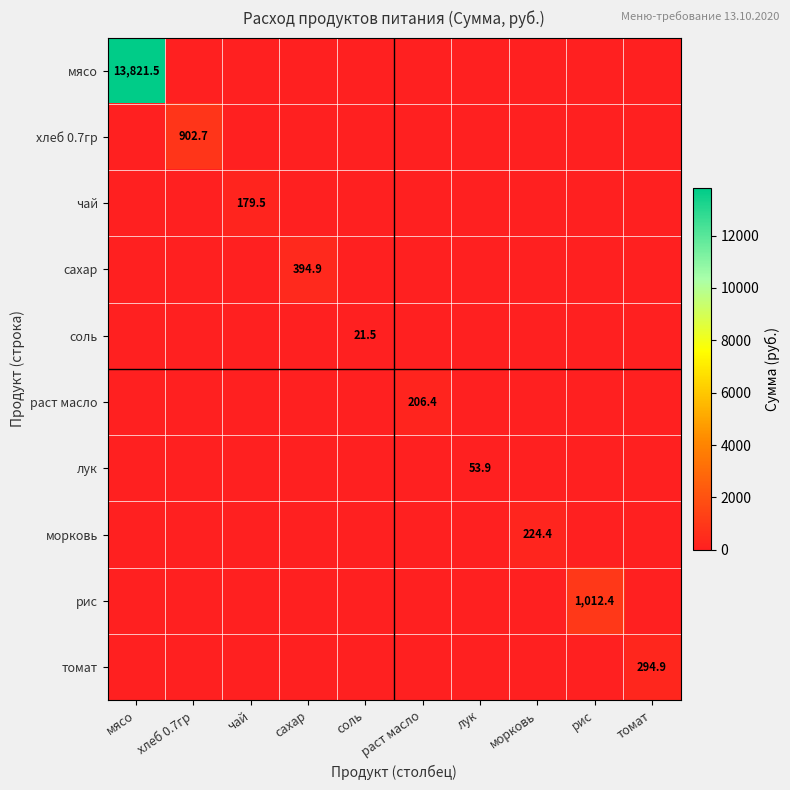

Count the number of data series in this chart.

10